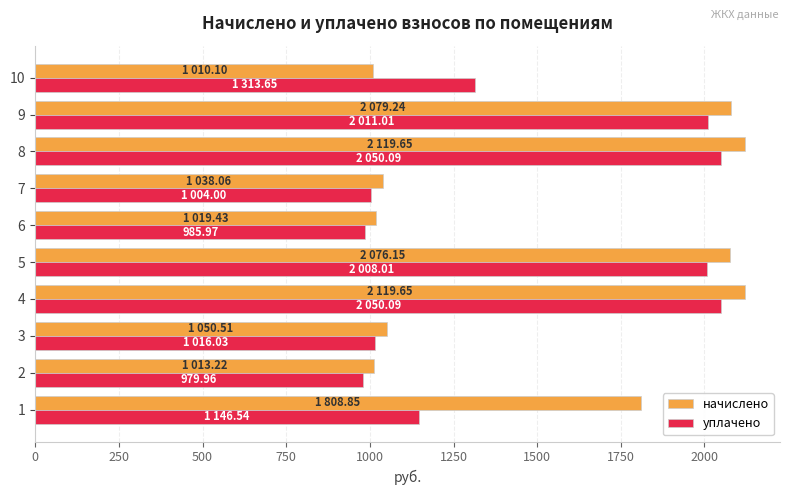

At how many categories does at least one series exceed 1661?

5